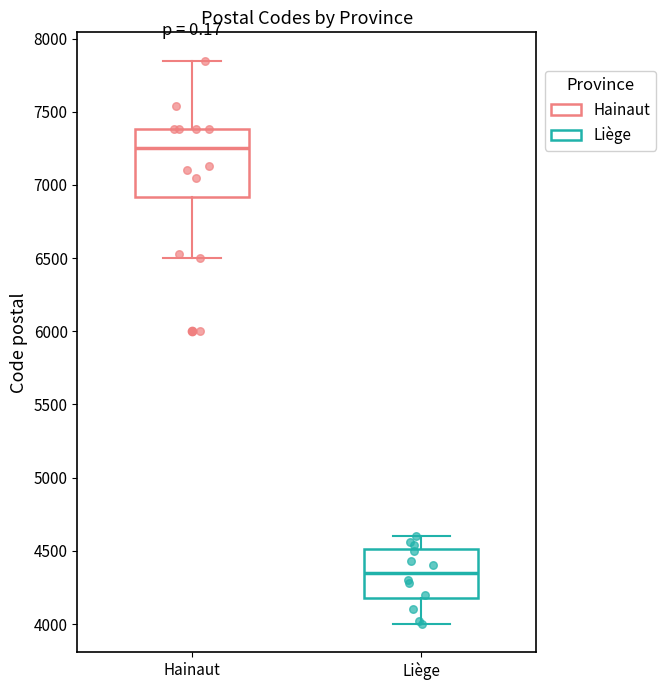

Comparing the boxes themselves (not the whiskers), which one is the tallest?

Hainaut